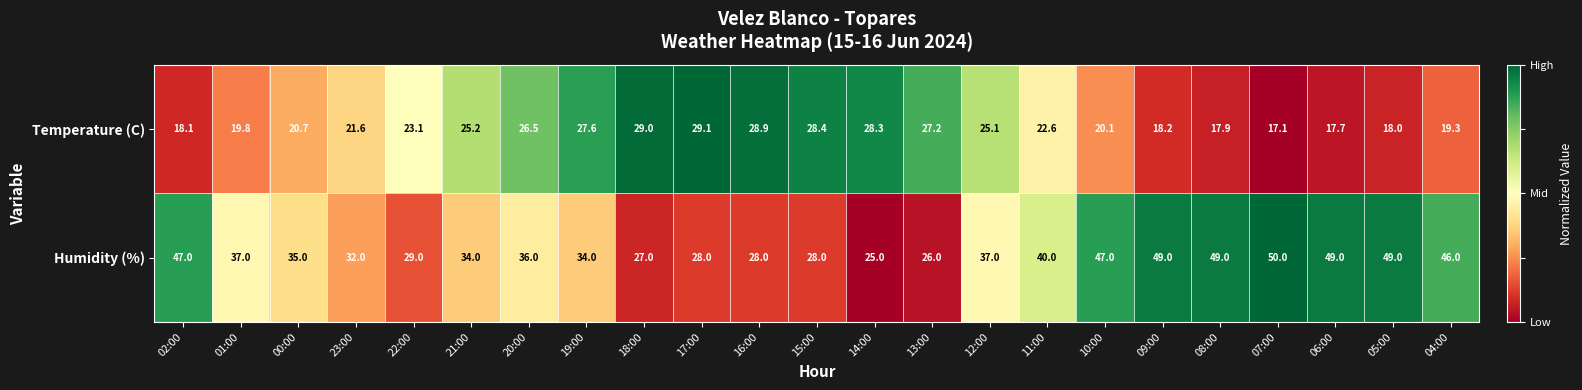

Rank the series by their maximum value, from lowest to highest.

Temperature (C), Humidity (%)